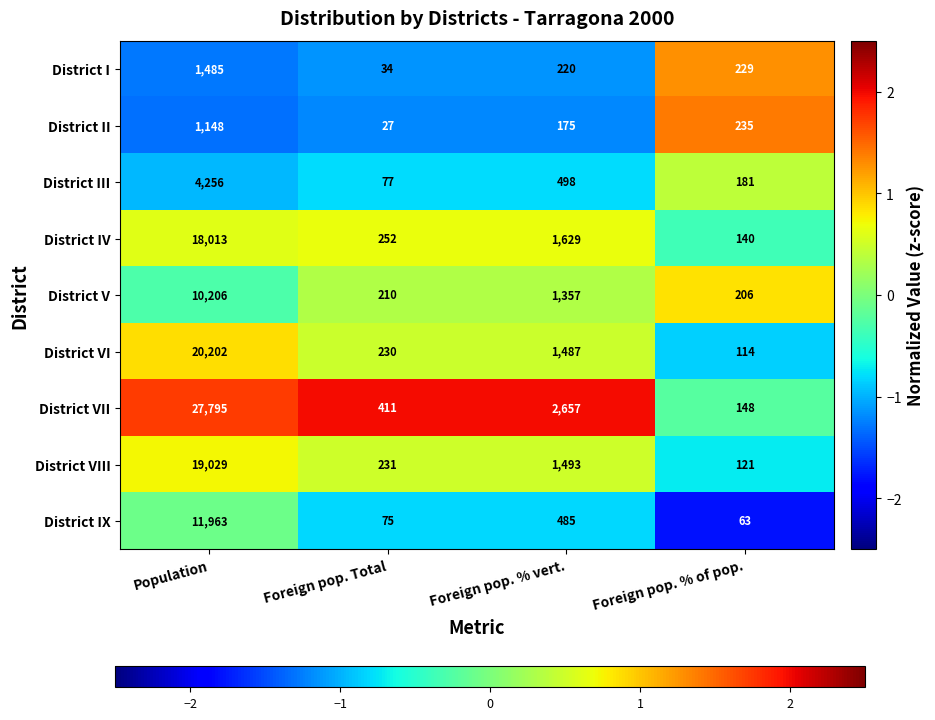

What is the difference between the maximum and minimum values in the District V series?

10000